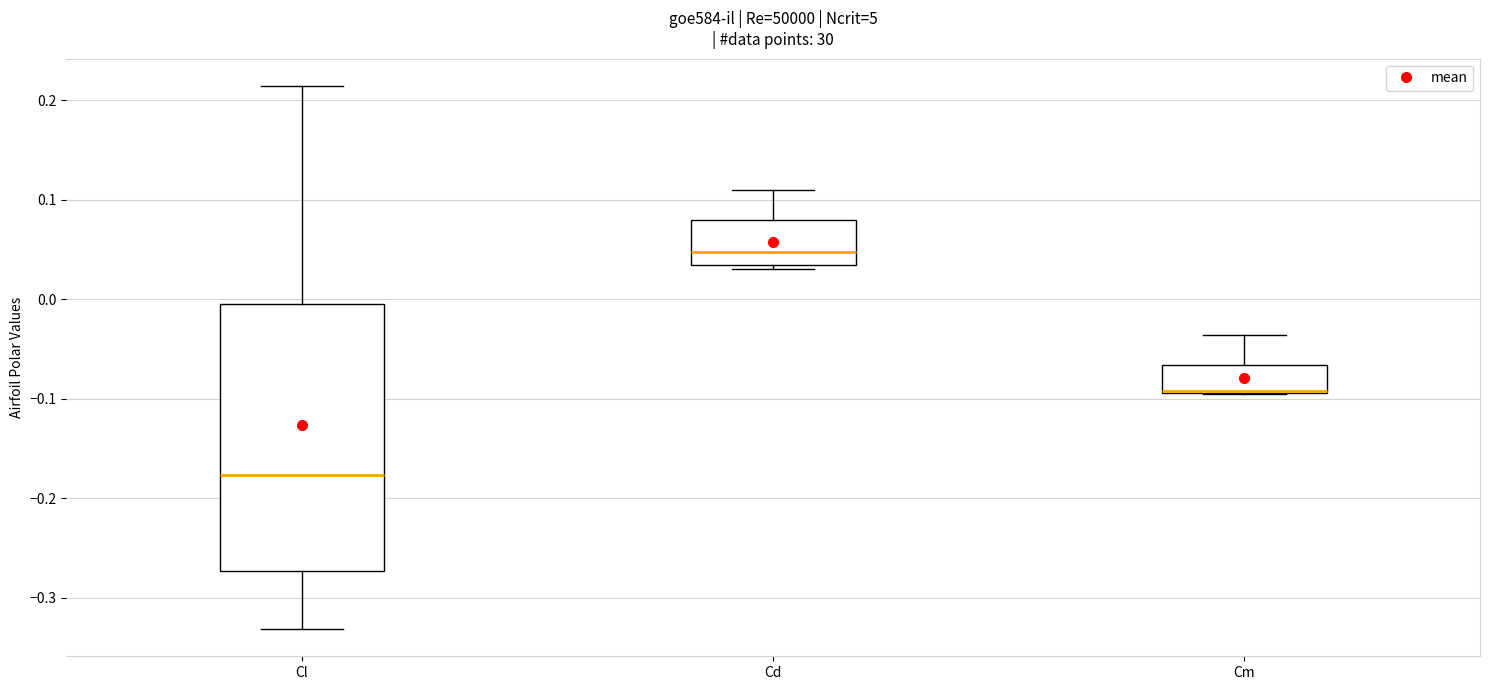

Which box is the tallest, from its lower edge to its upper edge?

Cl